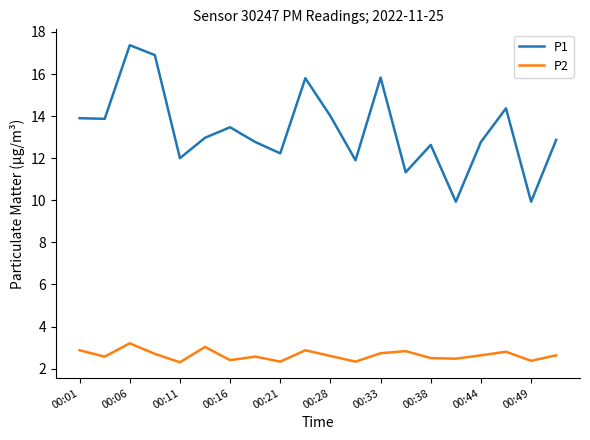

List the series in order of their overall mean, highest first.

P1, P2